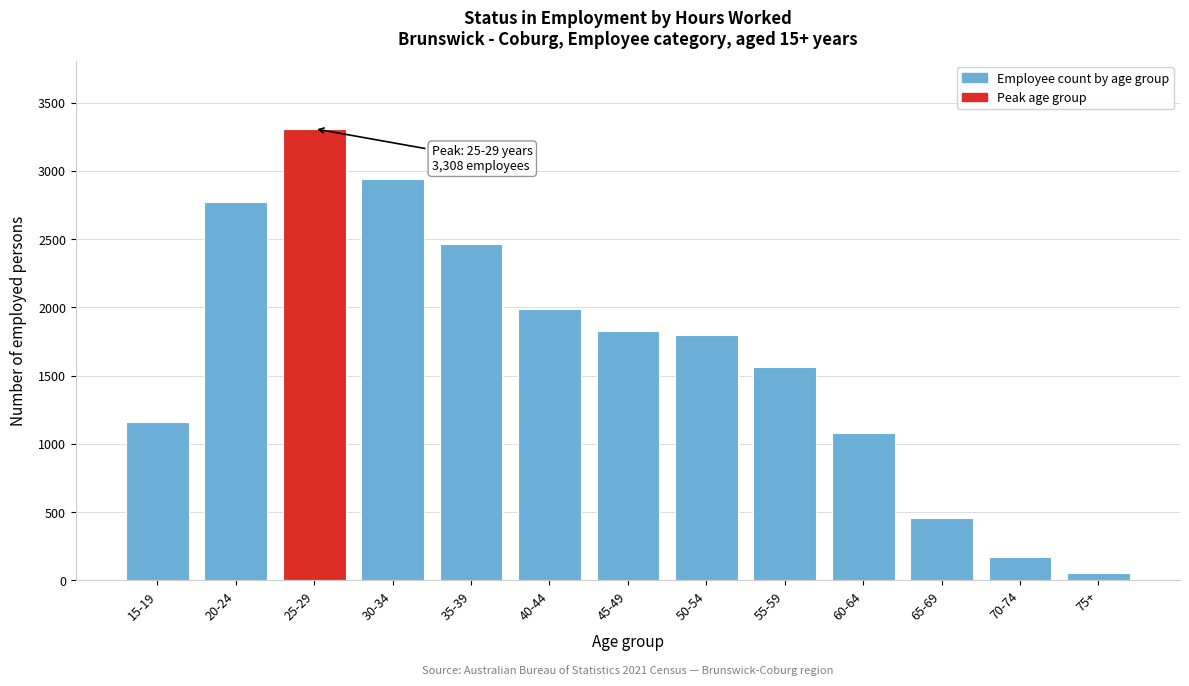

Reading left to right, transcribe all the data shown in this chart.

15-19=1159	20-24=2775	25-29=3308	30-34=2942	35-39=2462	40-44=1991	45-49=1826	50-54=1801	55-59=1561	60-64=1079	65-69=461	70-74=174	75+=53